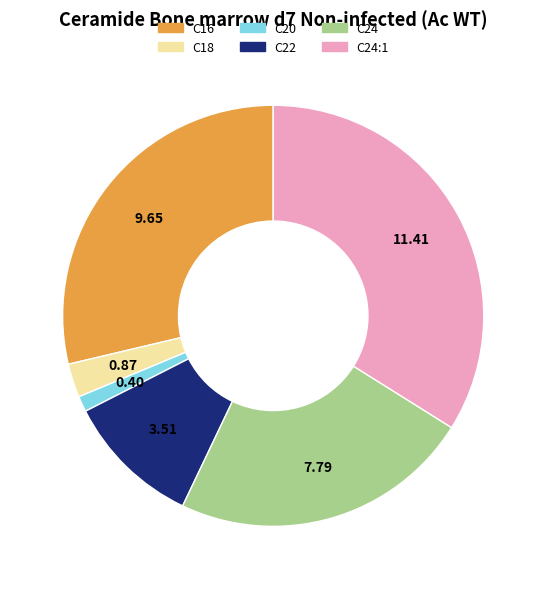

Is there a majority slice in this chart?

No